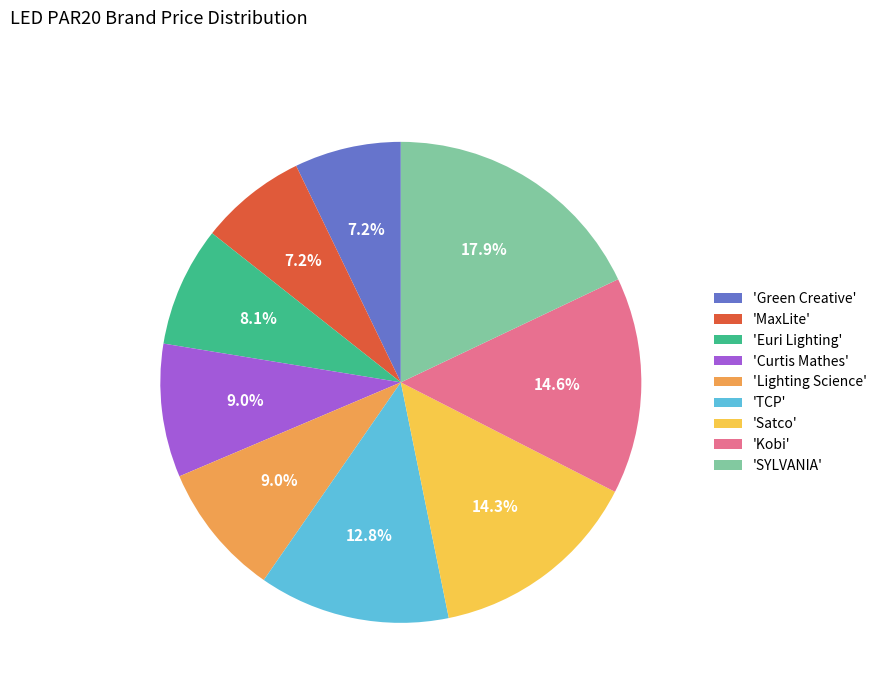

How many segments does this pie chart have?

9